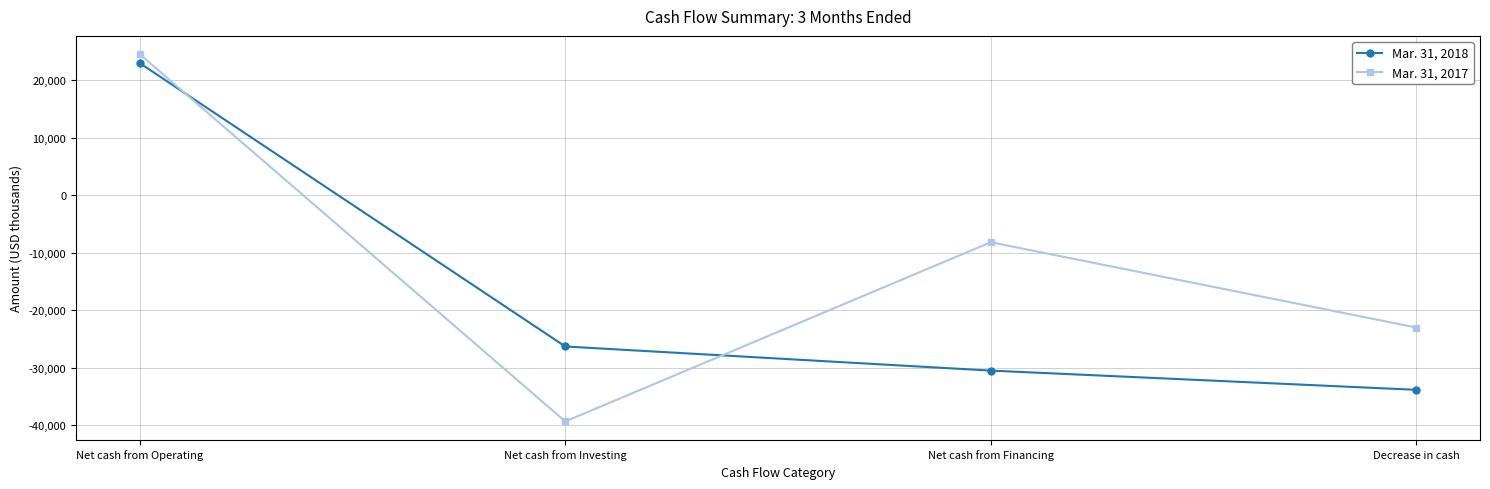

List the labels in order of Mar. 31, 2018 value, largest first.

Net cash from Operating, Net cash from Investing, Net cash from Financing, Decrease in cash